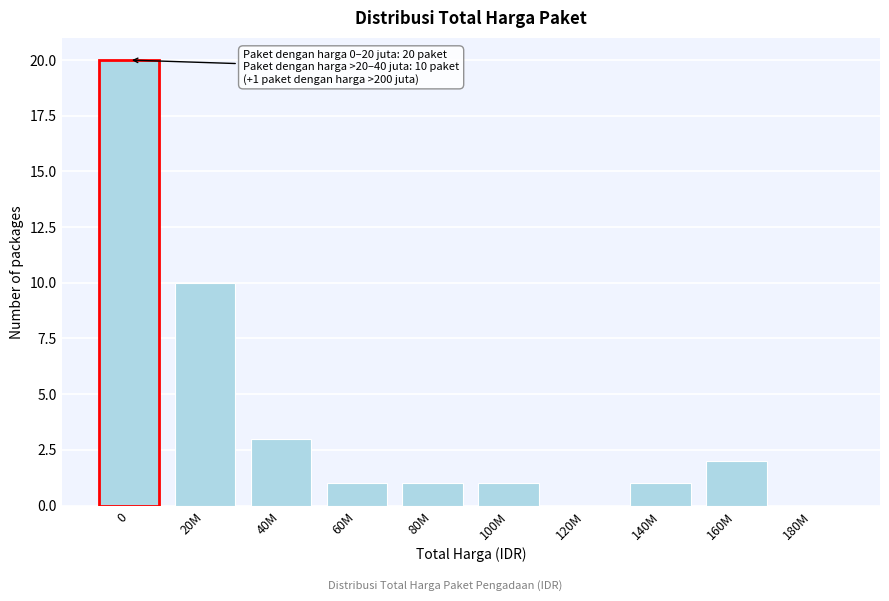

Reading left to right, transcribe all the data shown in this chart.

0=20	20M=10	40M=3	60M=1	80M=1	100M=1	120M=0	140M=1	160M=2	180M=0